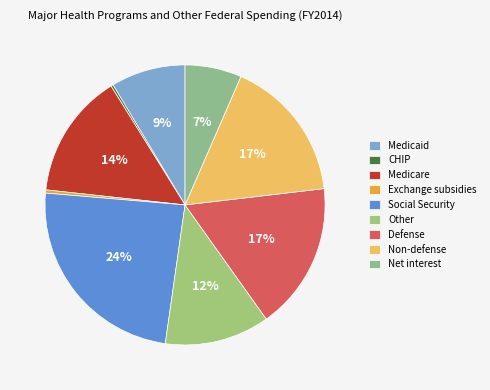

Is it true that Net interest is 7% of the pie?

True